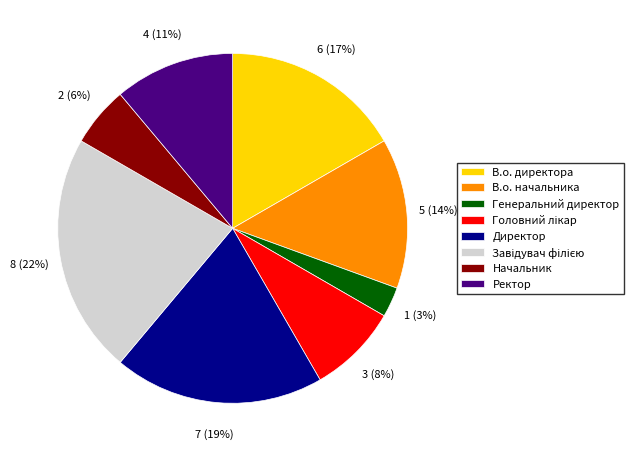

Does Директор represent more than half of the total?

No